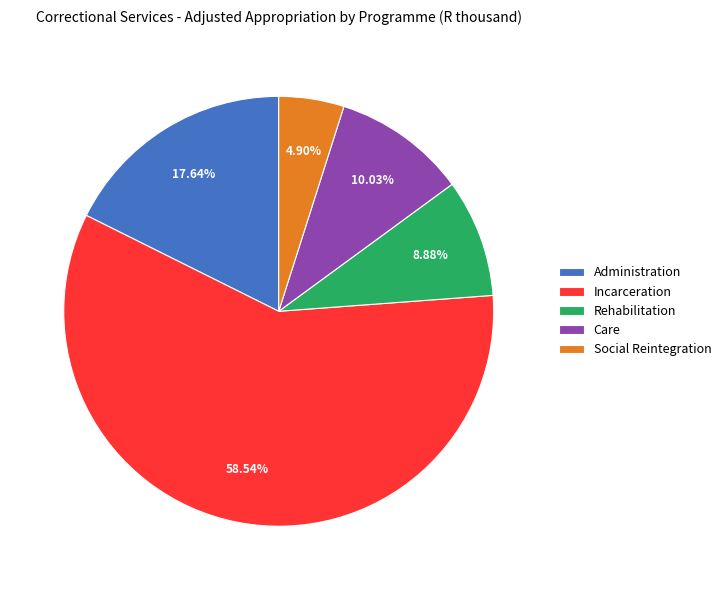

Which has a higher value, Administration or Incarceration?

Incarceration